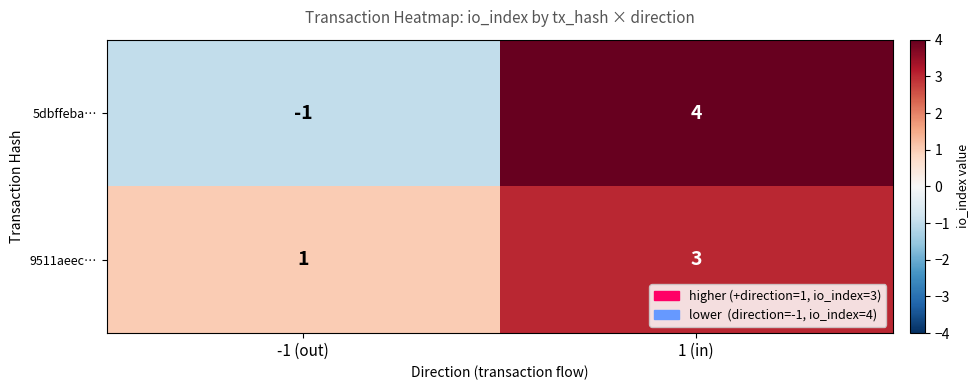

At -1 (out), list the series in order from largest to smallest.

9511aeec…, 5dbffeba…